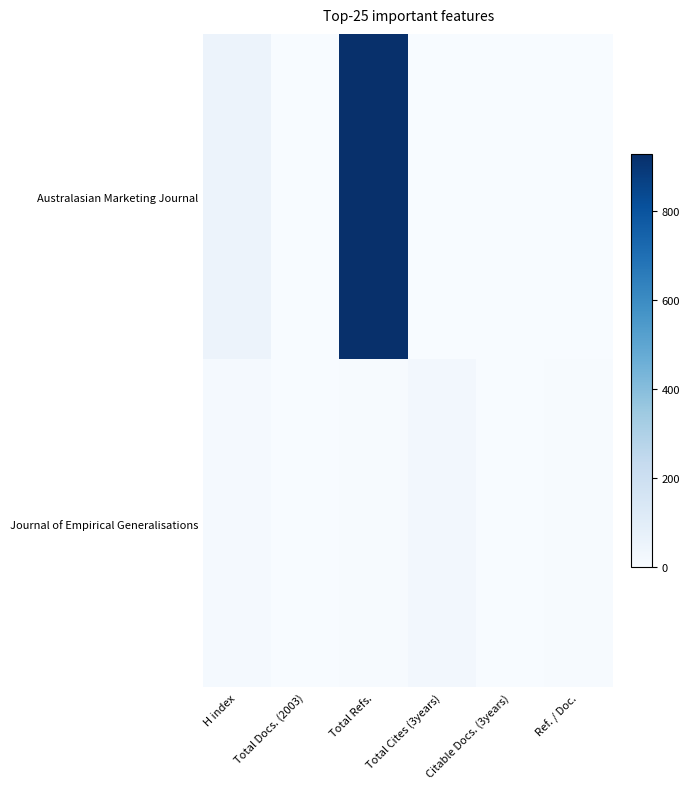

List the series in order of their overall mean, lowest first.

Journal of Empirical Generalisations, Australasian Marketing Journal